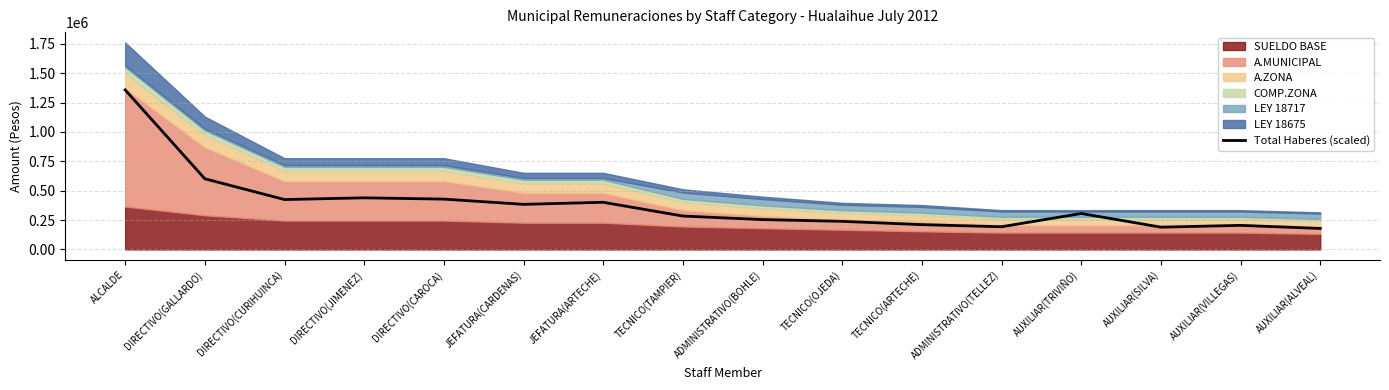

What position from the right is DIRECTIVO(CAROCA)?

12